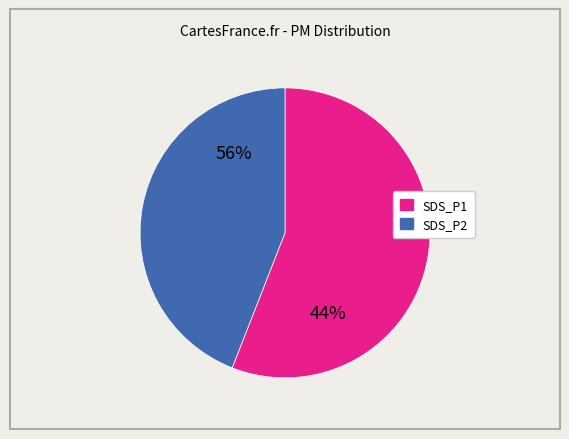

Which slice is the smallest?

SDS_P2